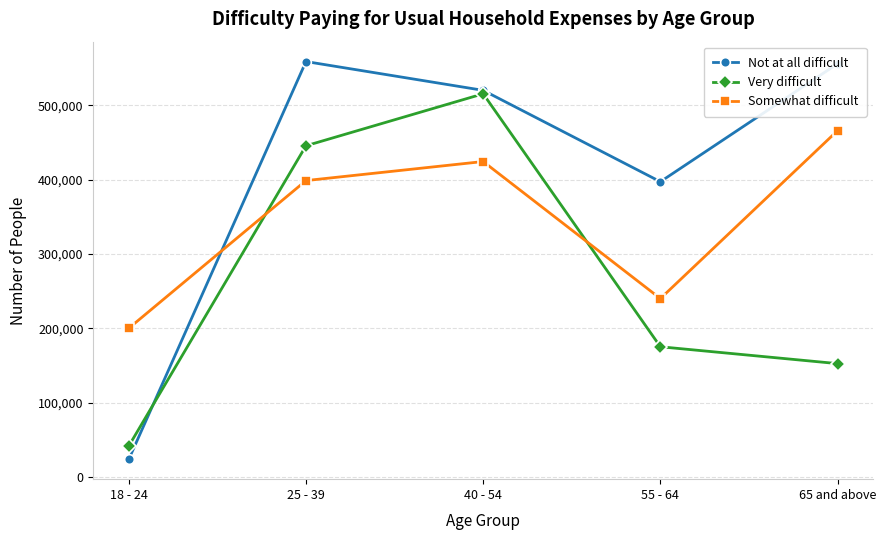

Which series has the largest total across all categories?

Not at all difficult